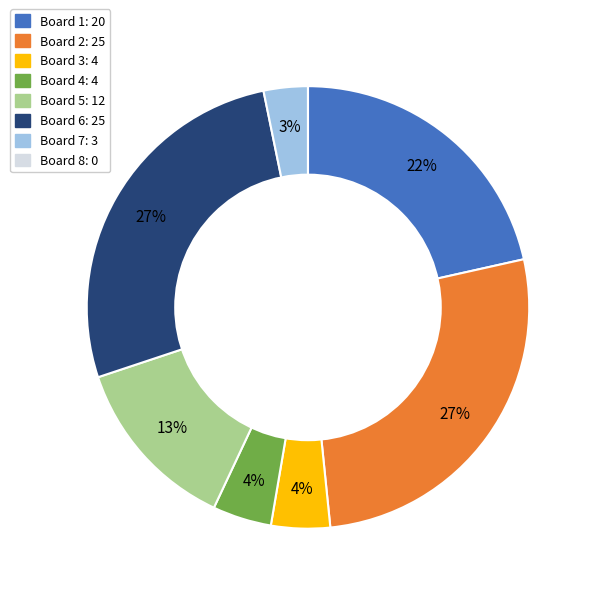

Does Board 5 account for over 50% of the chart?

No